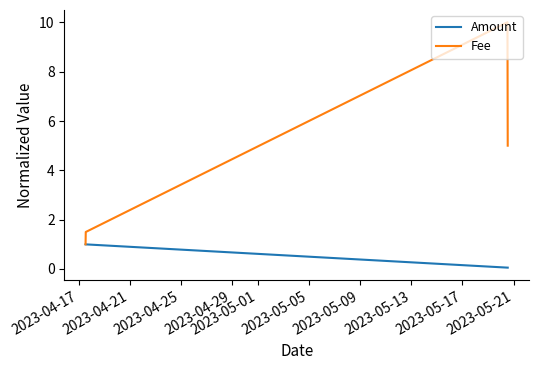

What is the highest value of the Amount series?

1.0